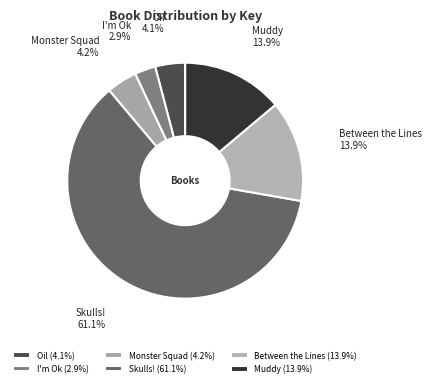

Do Between the Lines and Monster Squad together represent more than half of the pie?

No